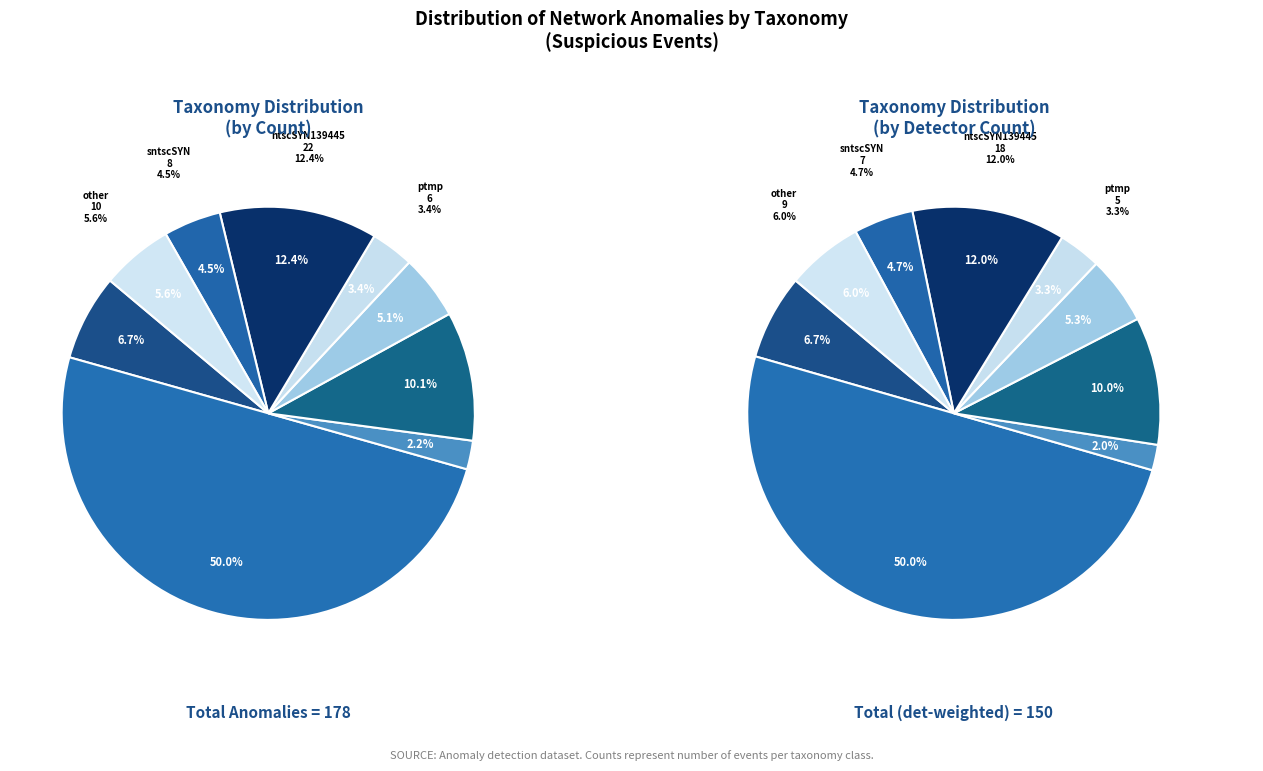

Which slice is the largest?

ntscSYN